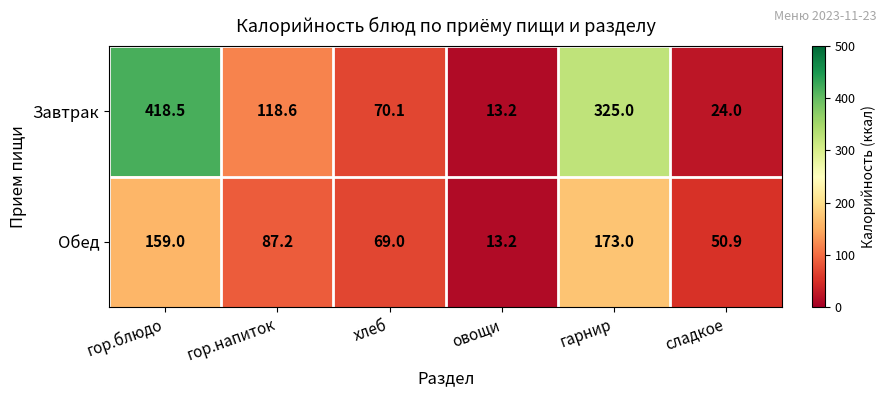

Rank the series at хлеб from highest to lowest value.

Завтрак, Обед